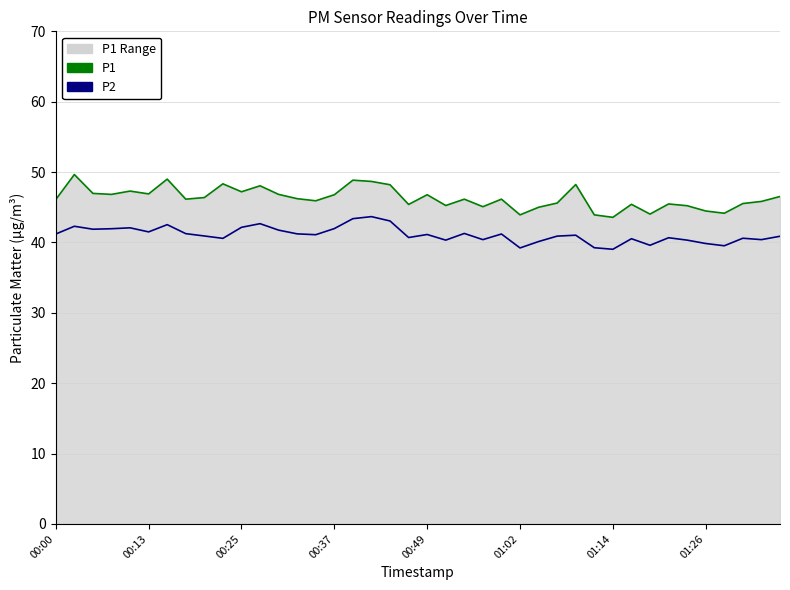

True or false: P2 and P1 cross at least once.

False